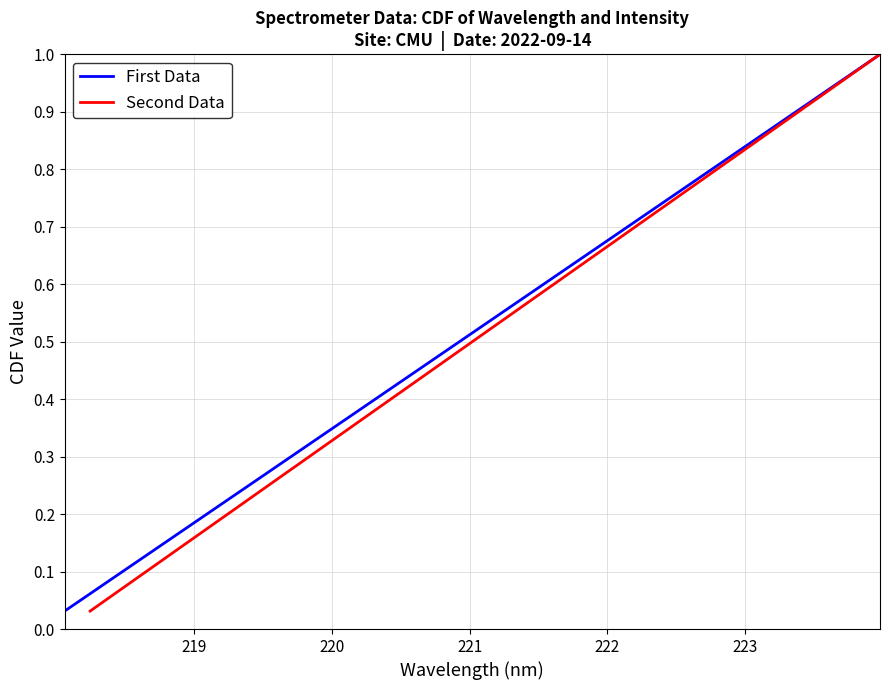

What are all the series names shown in the legend?

First Data, Second Data